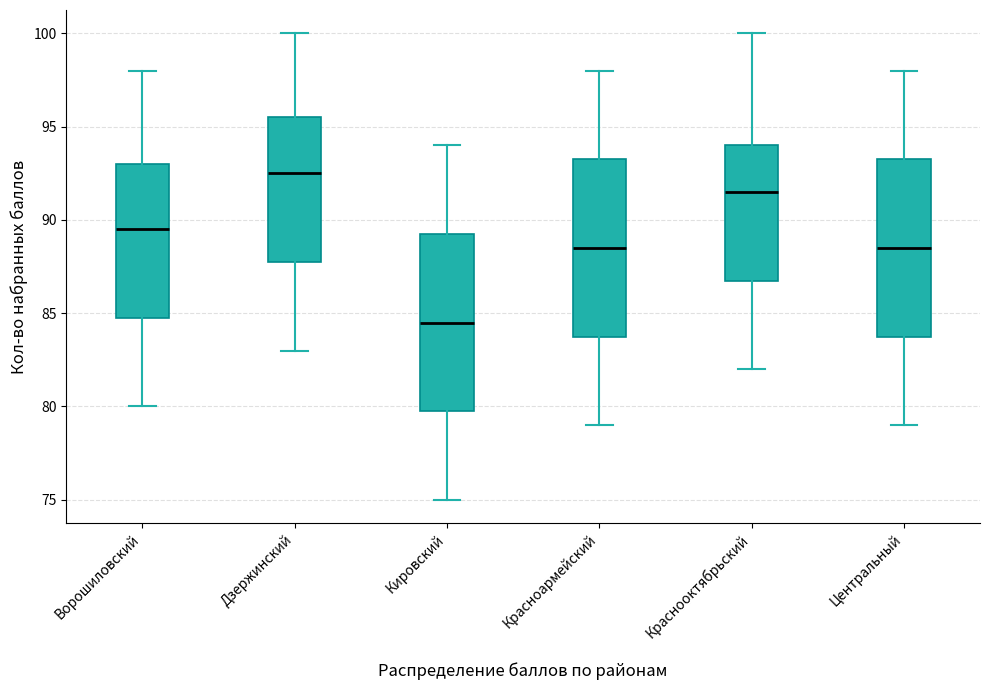

Reading left to right, read every box against the y-axis: the position of its median line, the range the box covers, and the ends of its whiskers. The values are not printed on the chart, so give them approximately, as read against the axis.

Ворошиловский: median 89.5, box 85.0 to 93.0, whiskers 80.0 to 98.0
Дзержинский: median 92.5, box 88.0 to 95.5, whiskers 83.0 to 100.0
Кировский: median 84.5, box 80.0 to 89.5, whiskers 75.0 to 94.0
Красноармейский: median 88.5, box 84.0 to 93.5, whiskers 79.0 to 98.0
Краснооктябрьский: median 91.5, box 87.0 to 94.0, whiskers 82.0 to 100.0
Центральный: median 88.5, box 84.0 to 93.5, whiskers 79.0 to 98.0